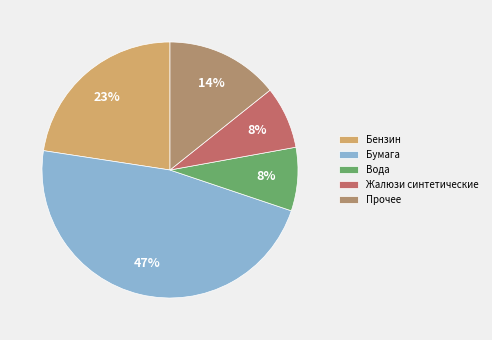

Is there a majority slice in this chart?

No